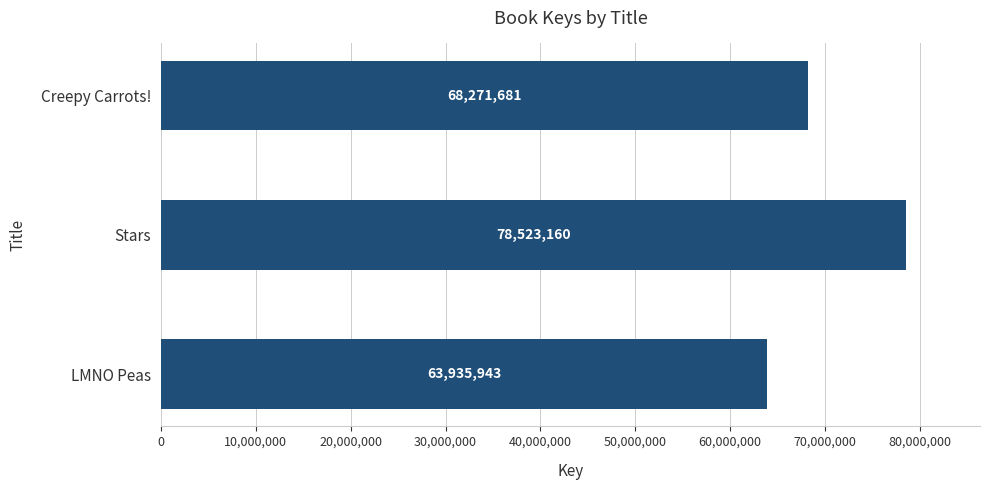

The value at Stars is 78523160. True or false?

True